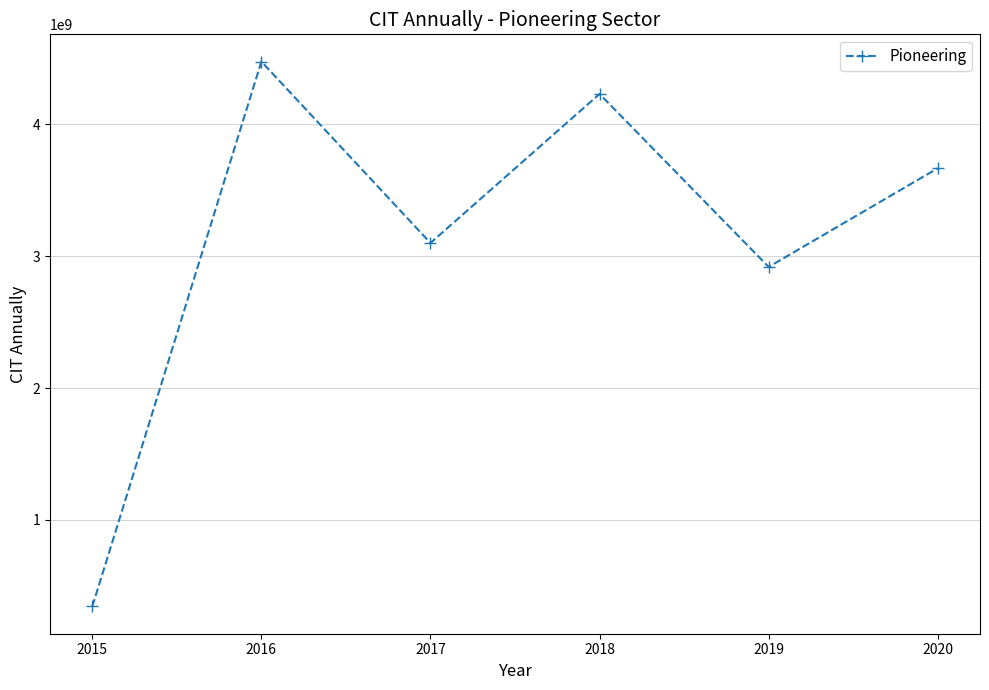

True or false: the data shows 3868419510.7 at 2019.

False